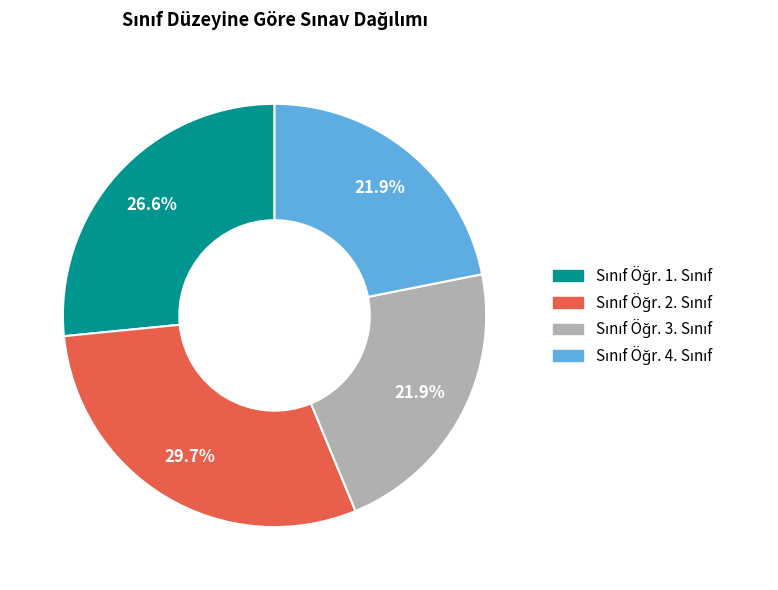

Is there a majority slice in this chart?

No